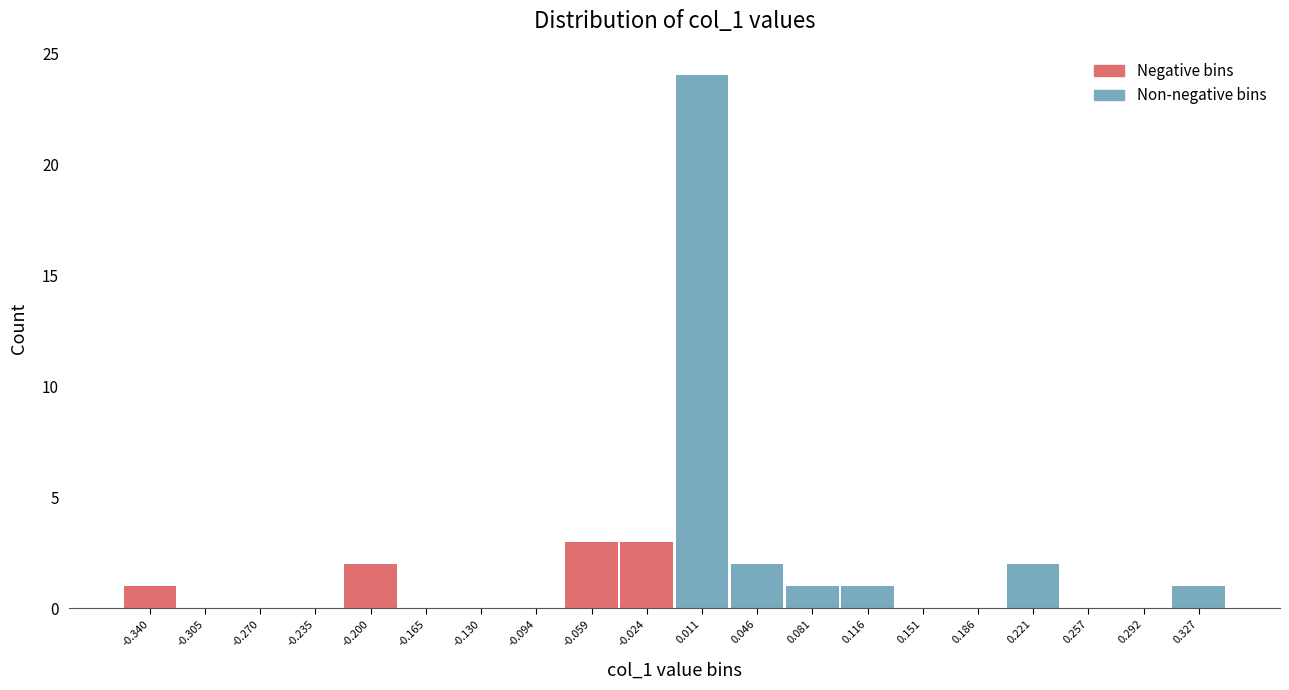

Which range on the x-axis has the tallest bar?

-0.005 to 0.030